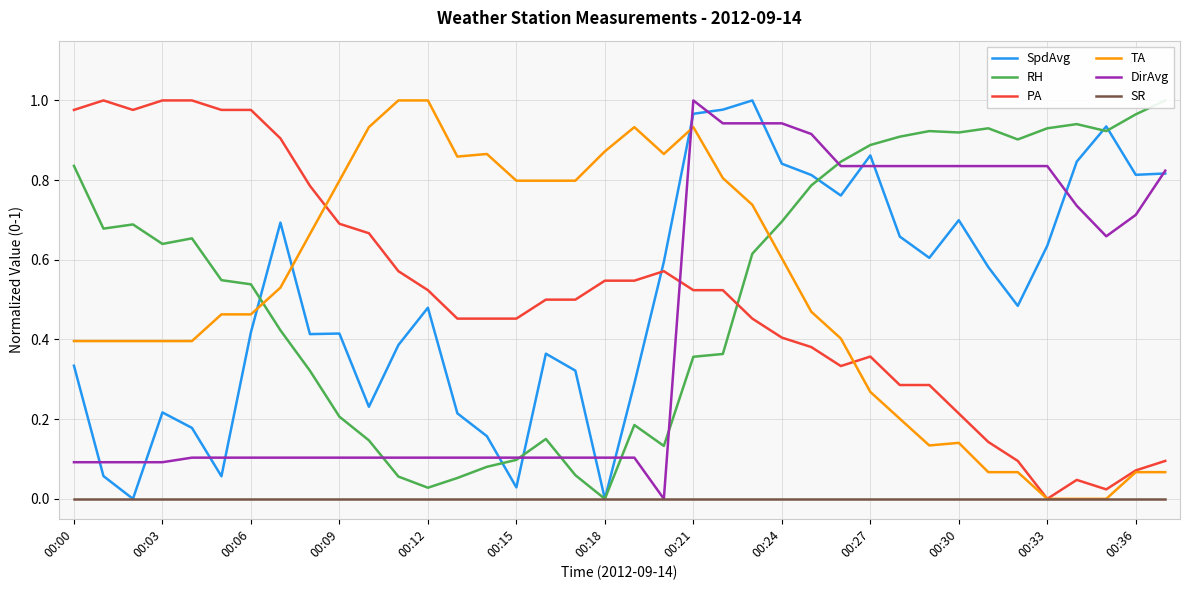

At which label is DirAvg closest to 0?

20